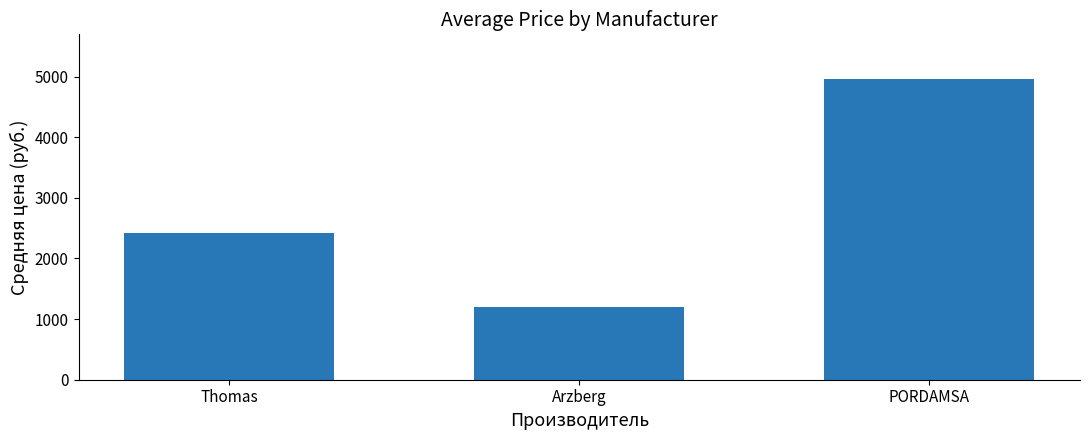

What is the value of the 3rd bar from the left?

4954.0